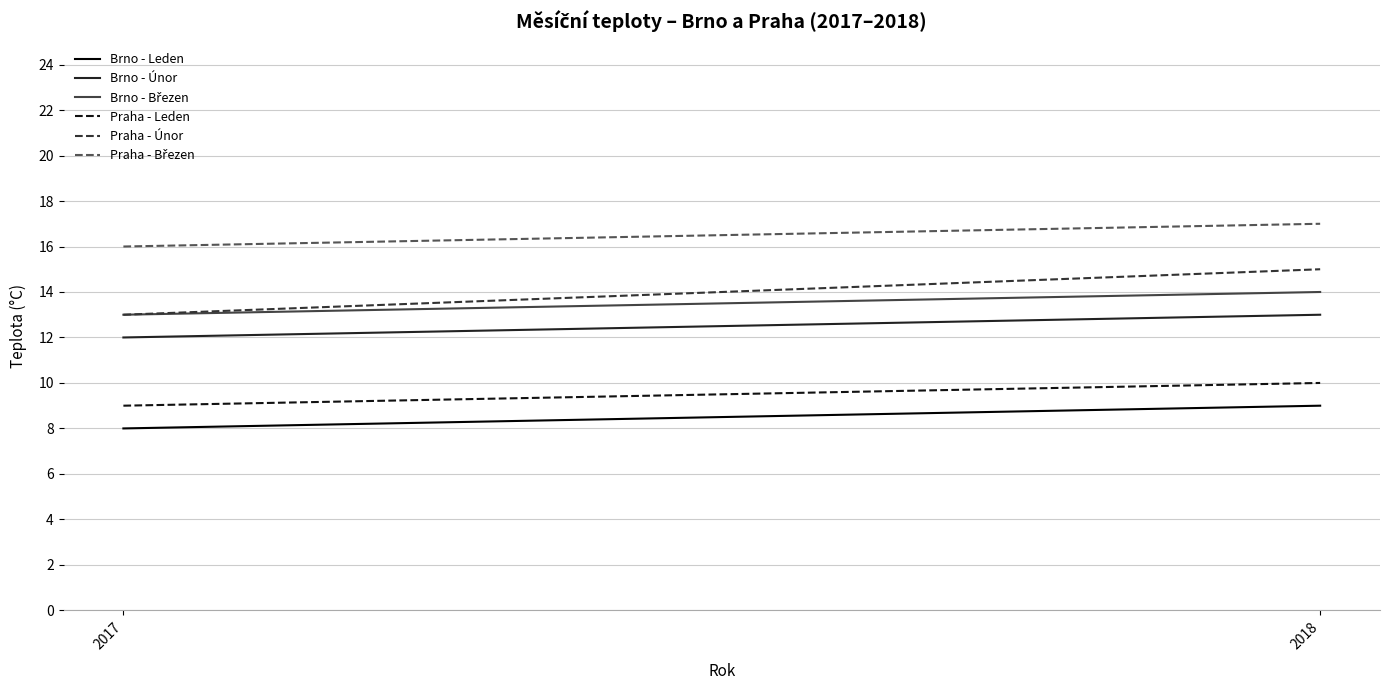

Is it true that Praha - Leden equals 16 at 2017?

False